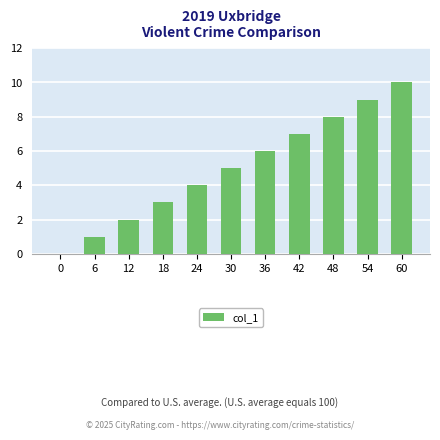

Are the bars horizontal?

No